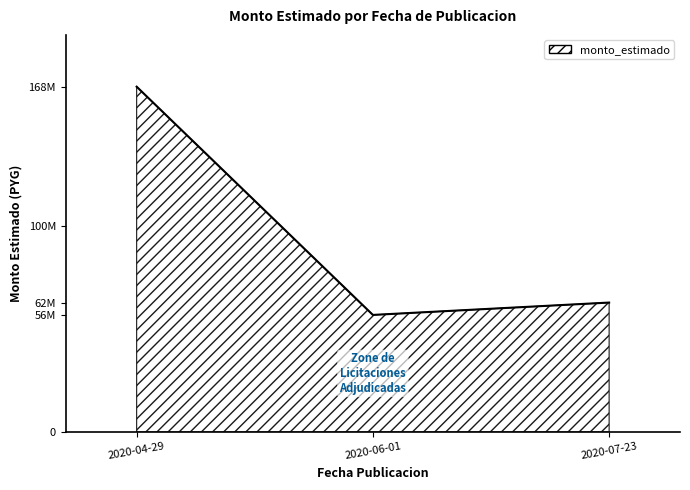

List the labels in order of value, smallest first.

2020-06-01, 2020-07-23, 2020-04-29